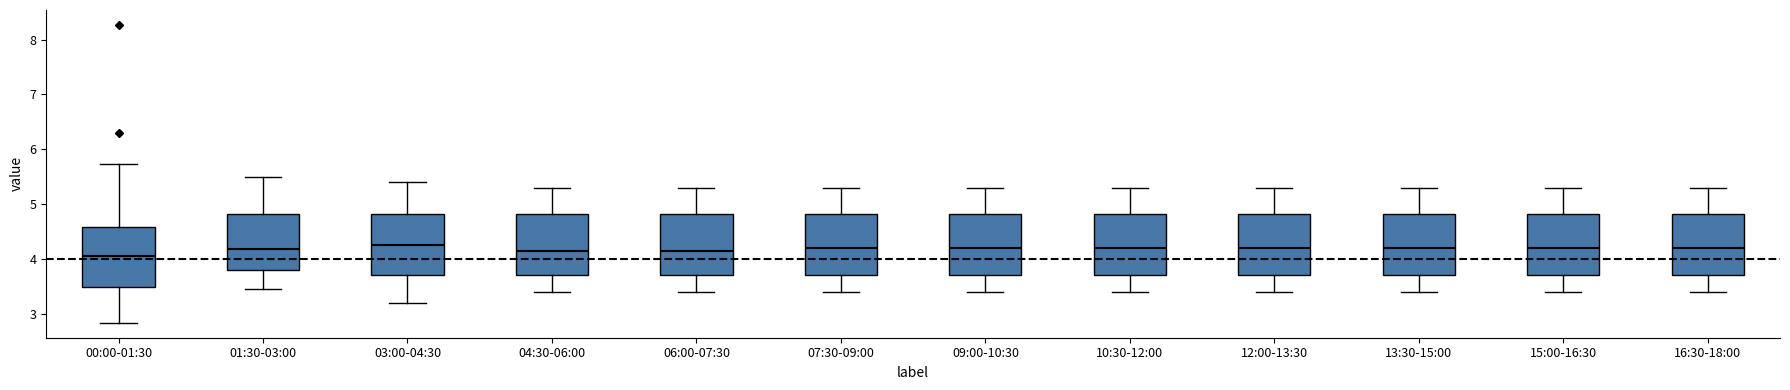

Where is the upper edge of the box for 03:00-04:30 on the y-axis? The values are not printed on the chart, so give them approximately, as read against the axis.

4.8